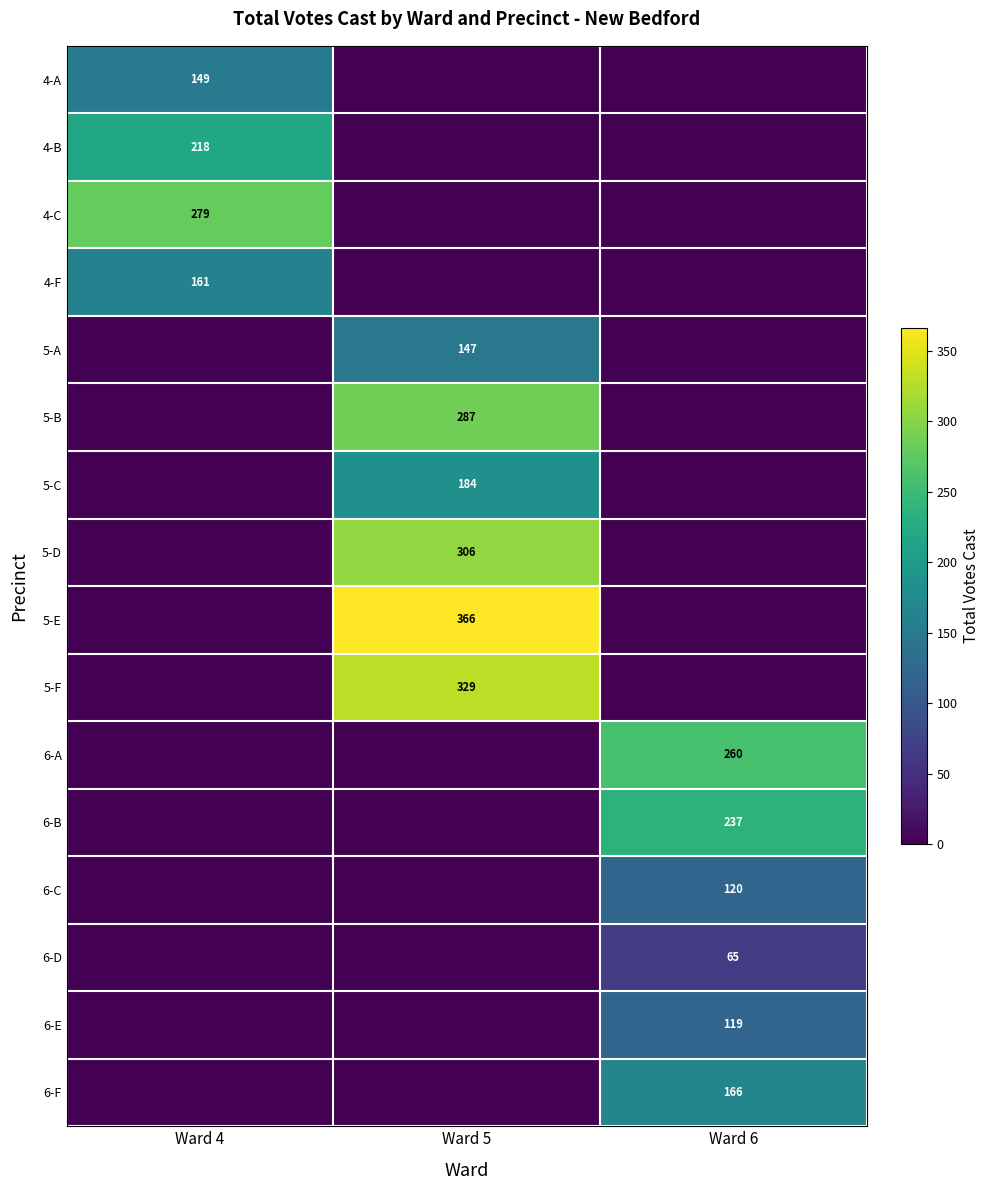

The 5-D series shows 435 at Ward 5. True or false?

False